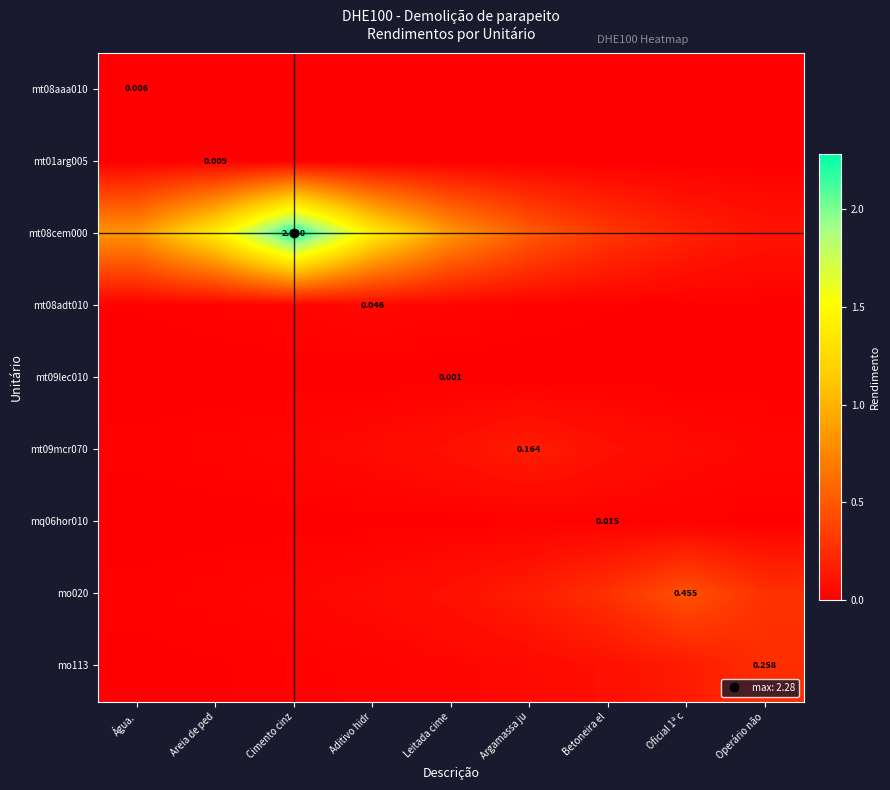

True or false: mt09mcr070 has a value of 0.1 at Betoneira el.

True